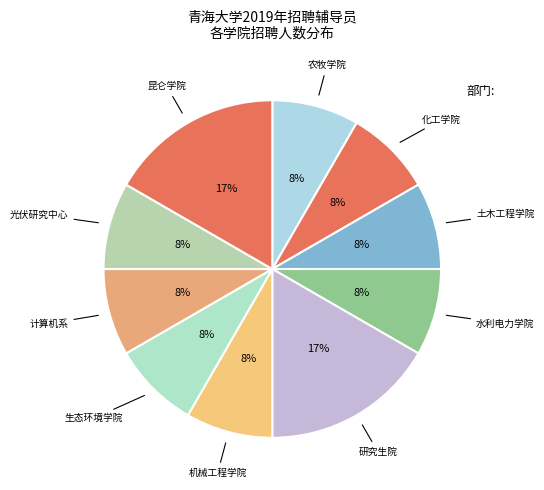

How many slices are in this pie chart?

10